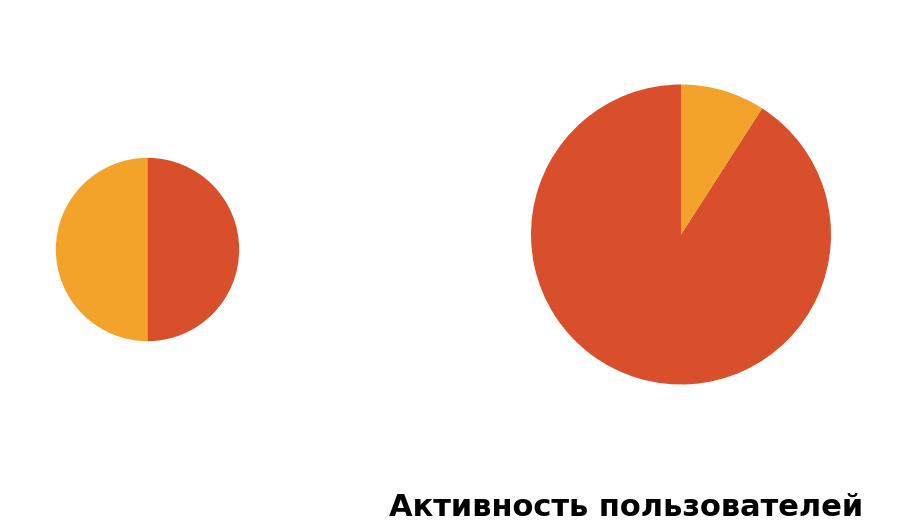

To the nearest percent, what portion does 2022-11-05 represent?

50%